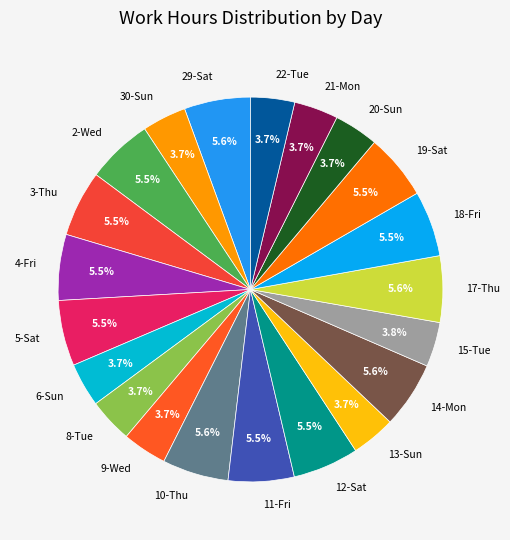

What percentage is the 15-Tue slice, to the nearest percent?

4%